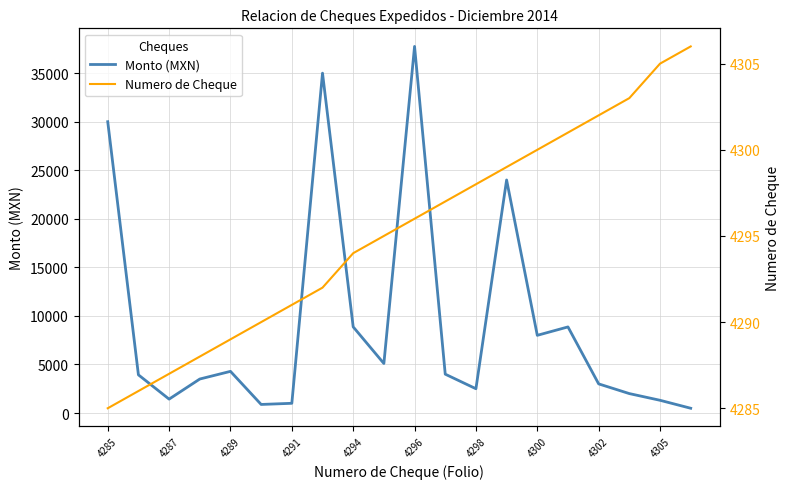

What is the sum of all Monto (MXN) values?

185920.1